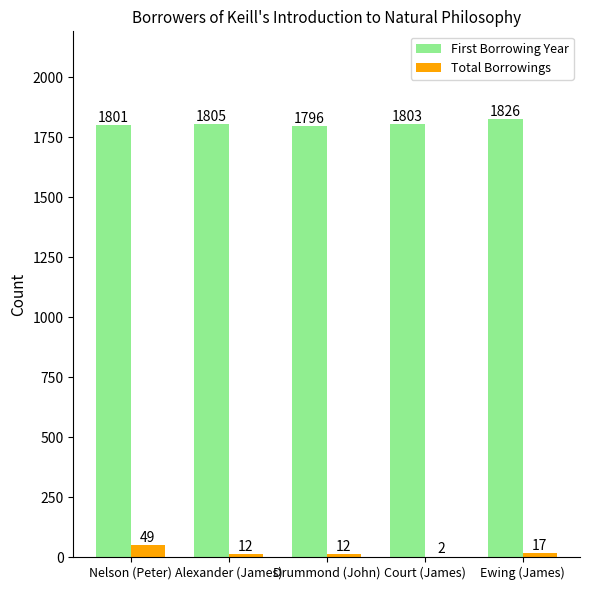

What is the highest value of the First Borrowing Year series?

1826